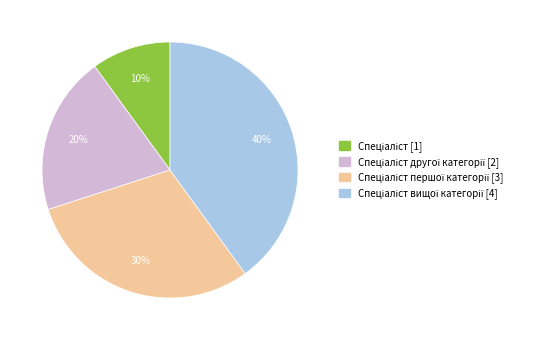

To the nearest percent, what is the difference between the largest and smallest slice percentages?

30%